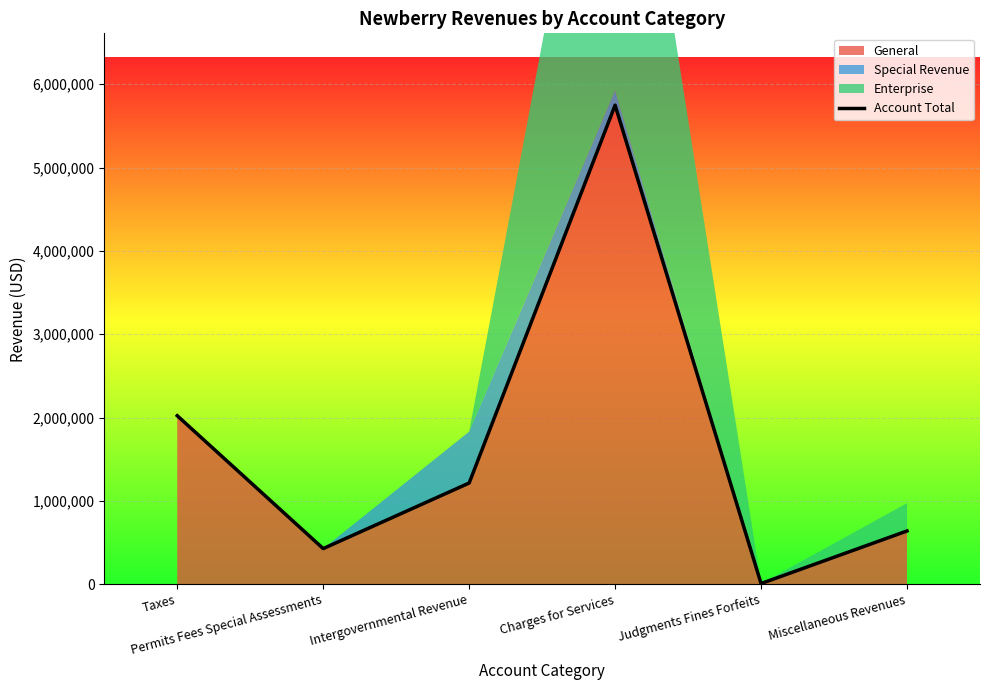

What is the sum of the values at Intergovernmental Revenue and Miscellaneous Revenues?

1852977